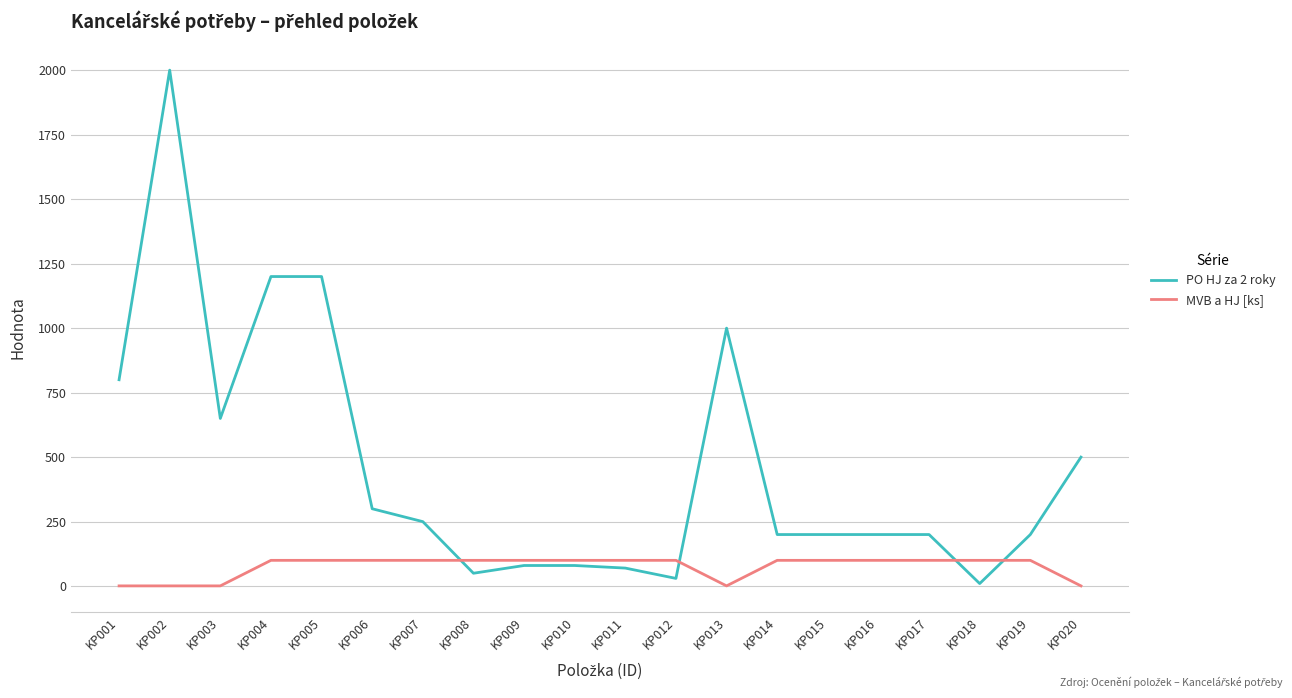

The PO HJ za 2 roky series shows 536 at KP006. True or false?

False